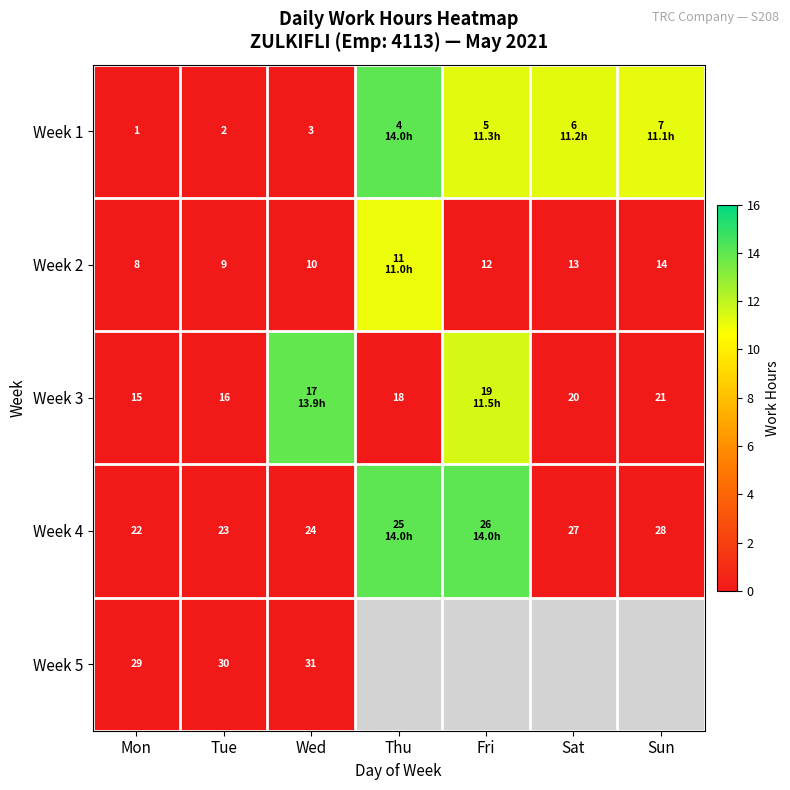

How many data points does each series have?

7